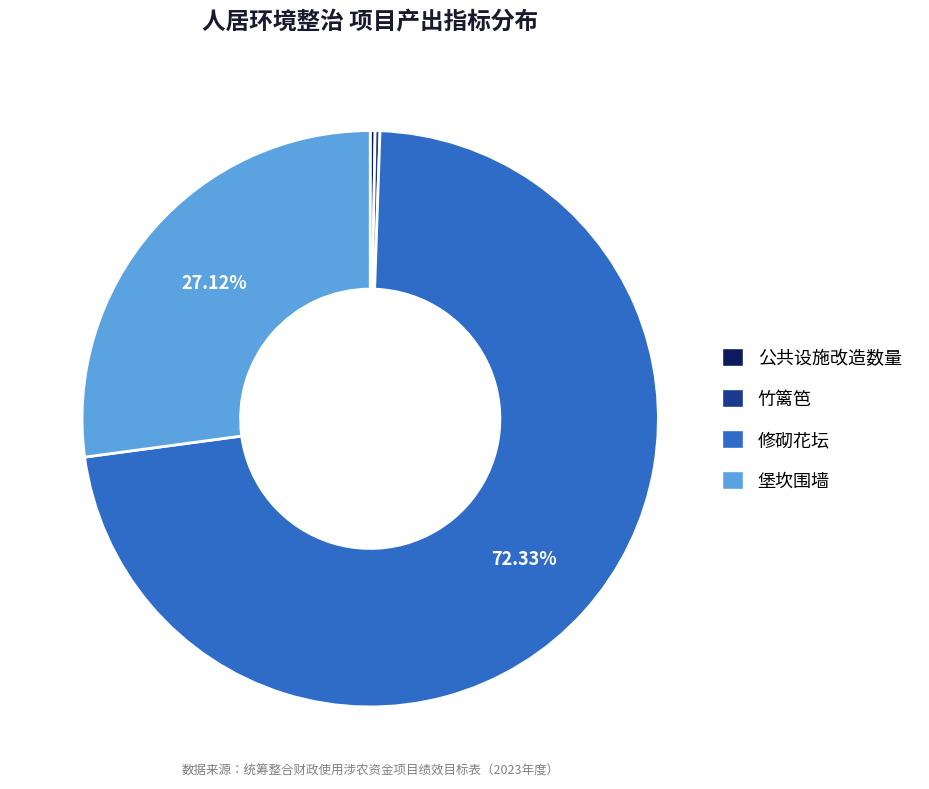

Which has a higher value, 竹篱笆 or 修砌花坛?

修砌花坛